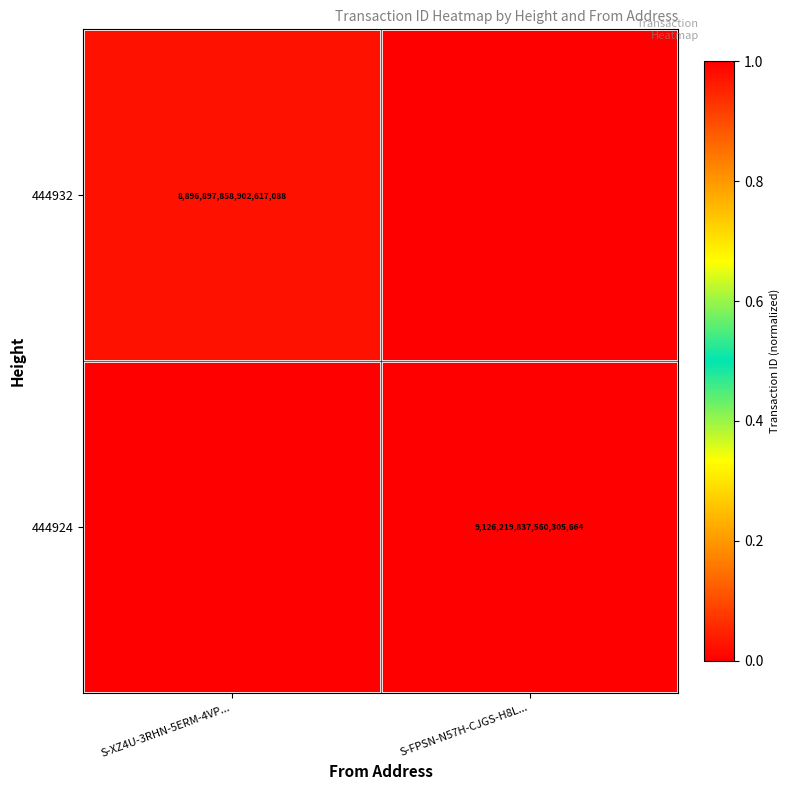

True or false: 444932 has a value of 15906281820418150400 at S-XZ4U-3RHN-5ERM-4VP....

False